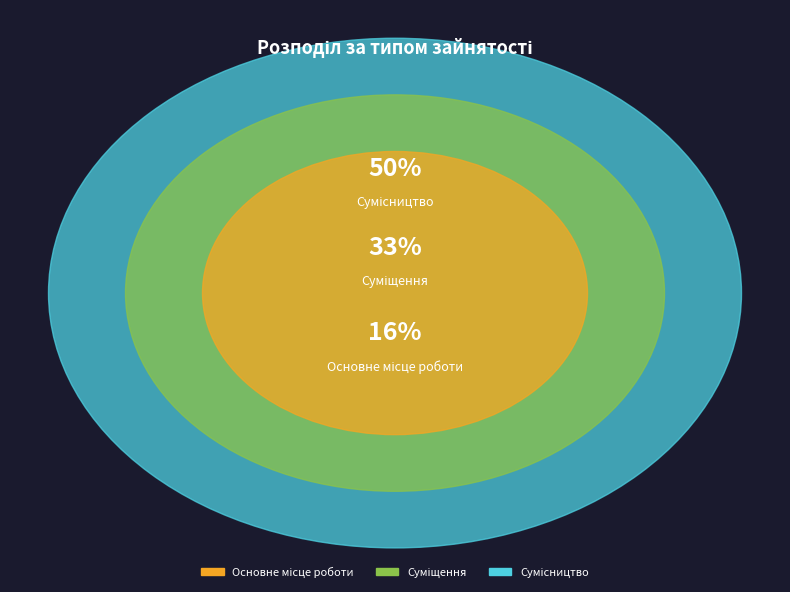

Which category has the biggest portion of the pie?

Сумісництво